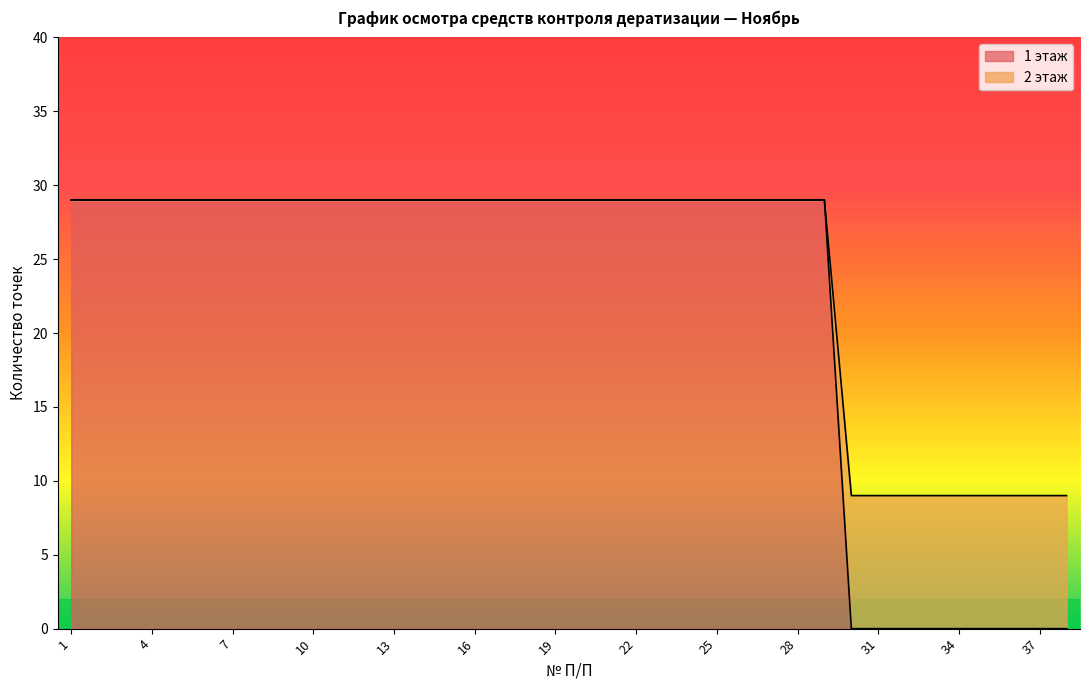

Approximately how many times larger is the value at 38 compared to 1?

0.3